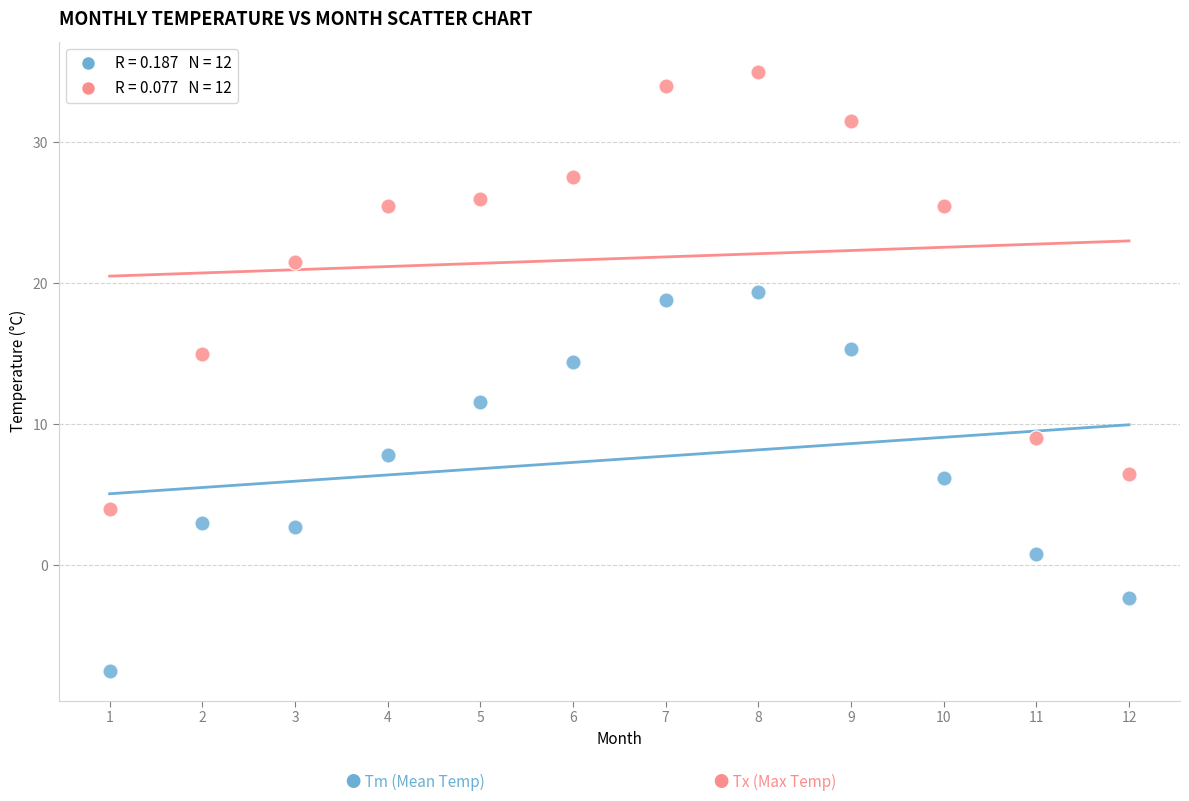

Across all data points, what is the range of Y values (max minus min)?

42.5